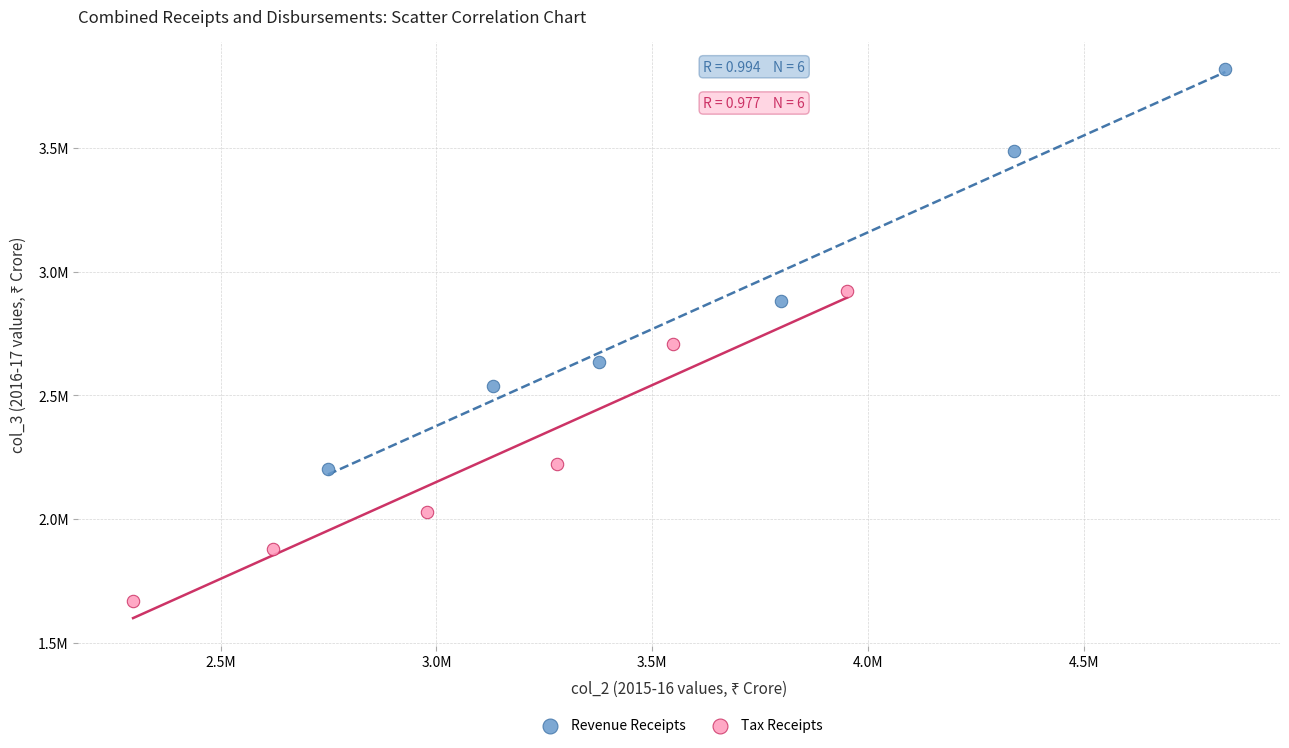

Which series reaches the minimum Y coordinate?

Tax Receipts